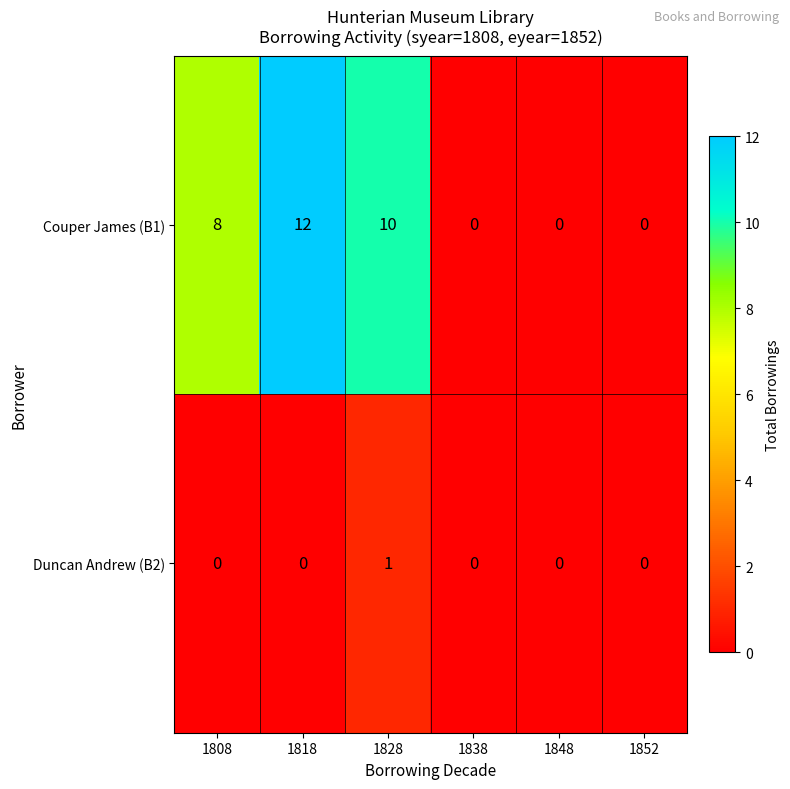

Is it true that Couper James (B1) equals 12 at 1818?

True